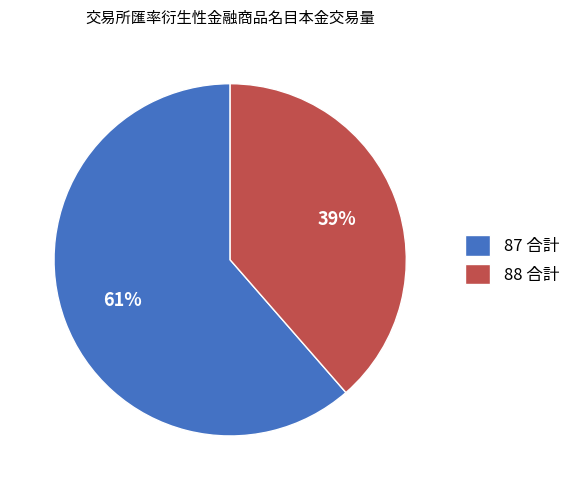

The 87 合計 slice represents 70% of the pie. True or false?

False